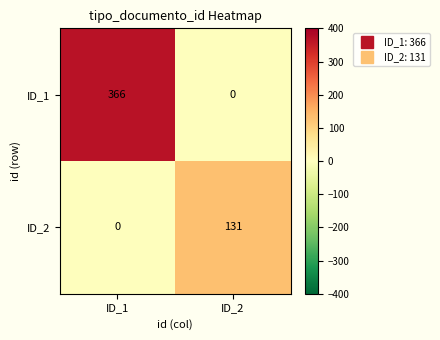

How many values in the ID_2 series are below 131?

1